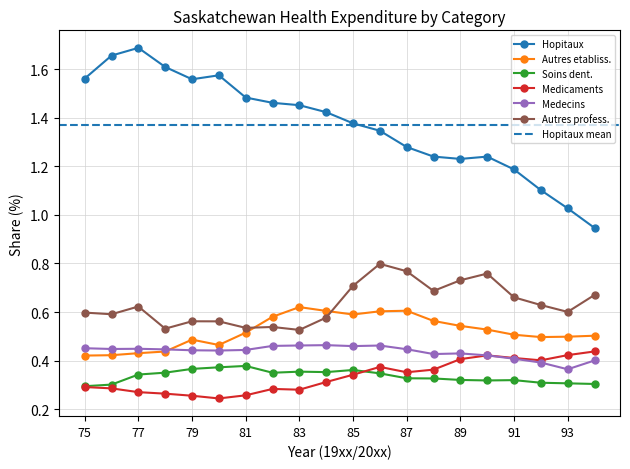

What is the value of the Hopitaux point at the 6th from the left?

1.6